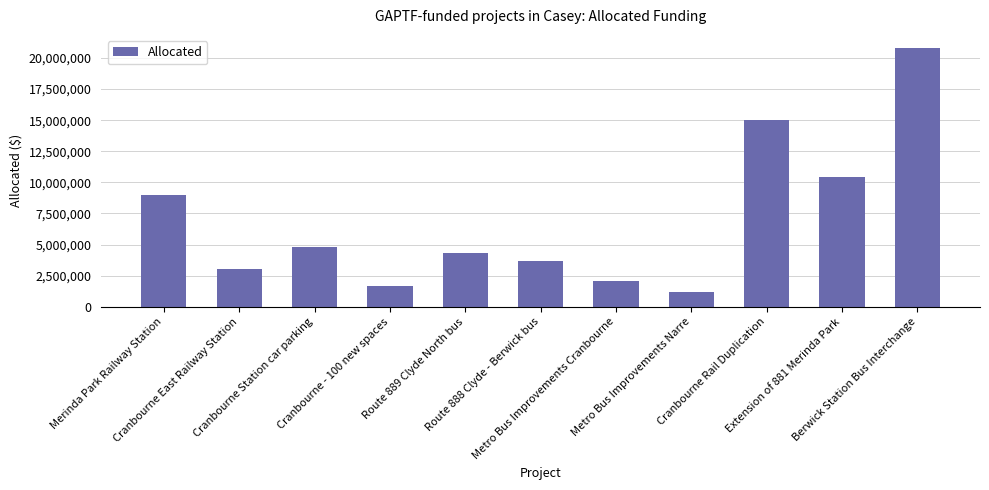

What is the value of the 3rd bar from the left?

4800000